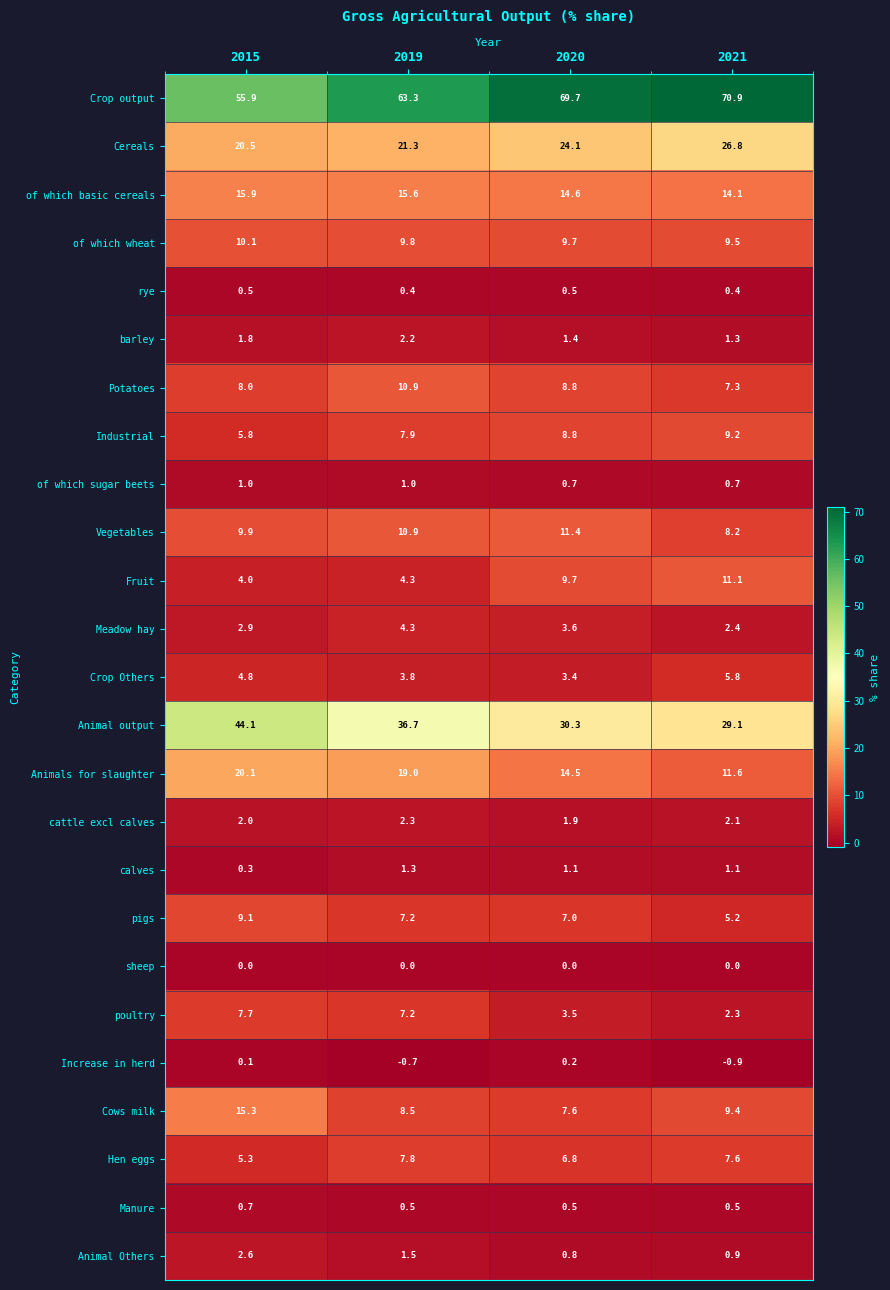

Rank the series by their maximum value, from lowest to highest.

sheep, Increase in herd, rye, Manure, of which sugar beets, calves, barley, cattle excl calves, Animal Others, Meadow hay, Crop Others, poultry, Hen eggs, pigs, Industrial, of which wheat, Potatoes, Fruit, Vegetables, Cows milk, of which basic cereals, Animals for slaughter, Cereals, Animal output, Crop output